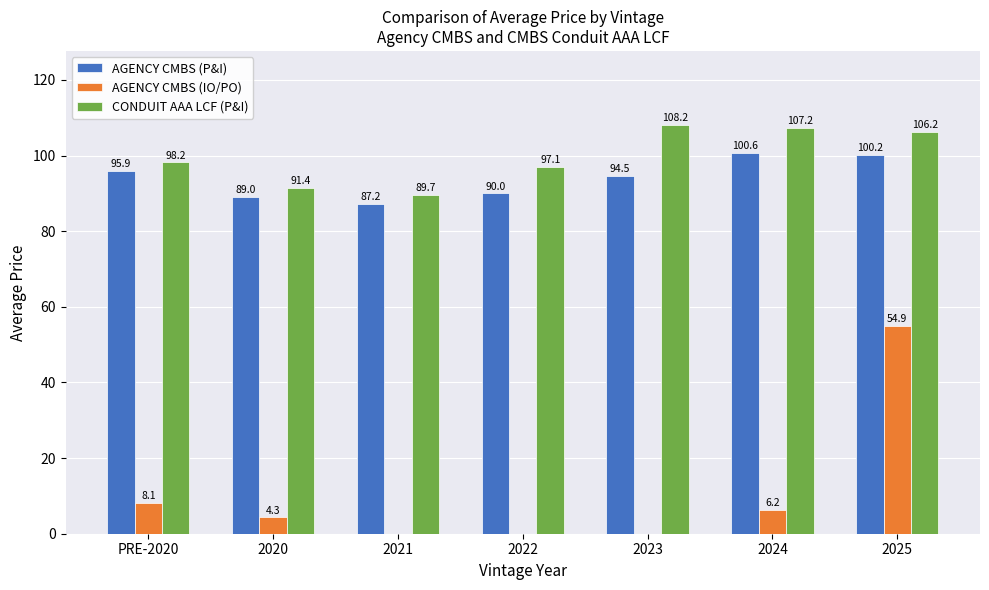

Is it true that AGENCY CMBS (IO/PO) equals 0.0 at 2023?

True